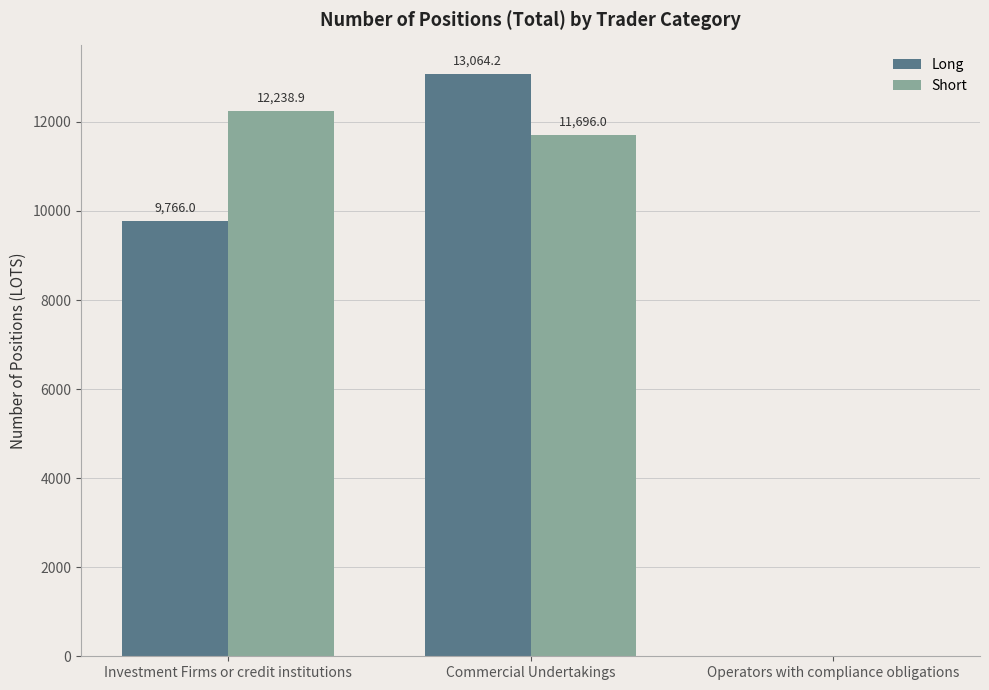

What is the greatest value displayed?

13064.2